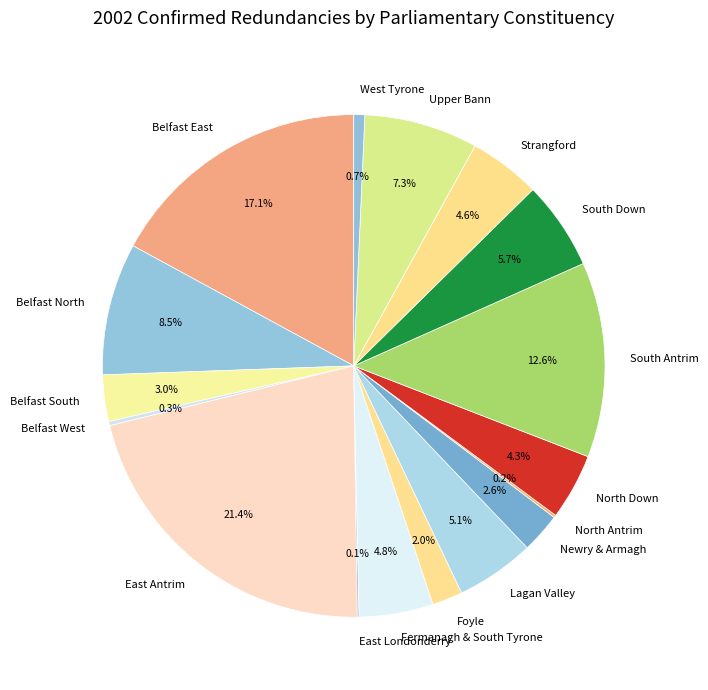

How much of the chart is everything except Newry & Armagh?

97.4%